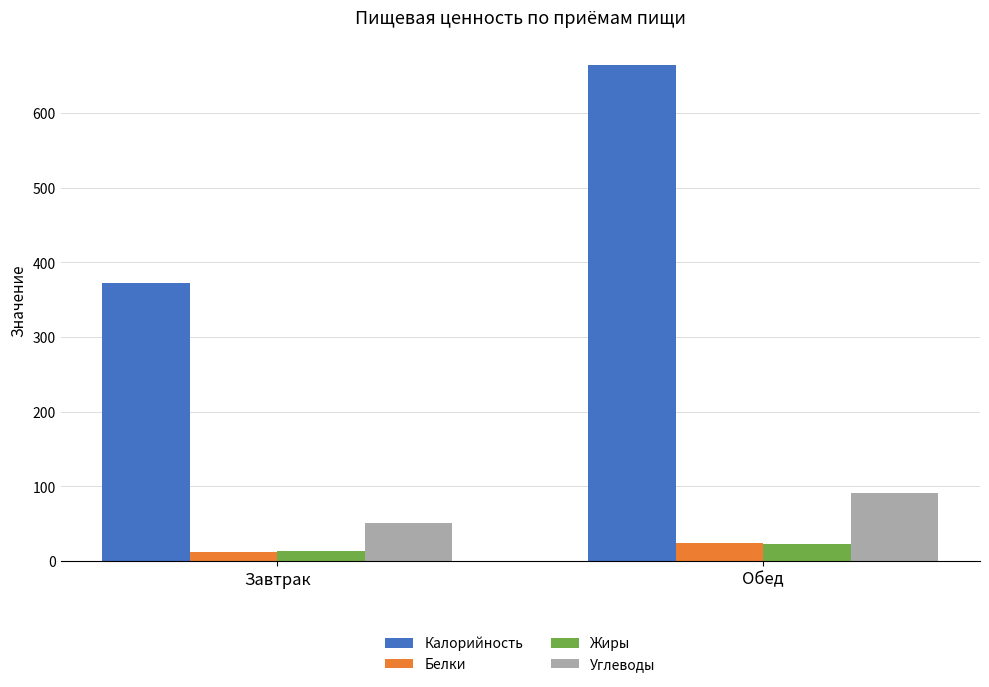

At which category is the sum across all series the highest?

Обед